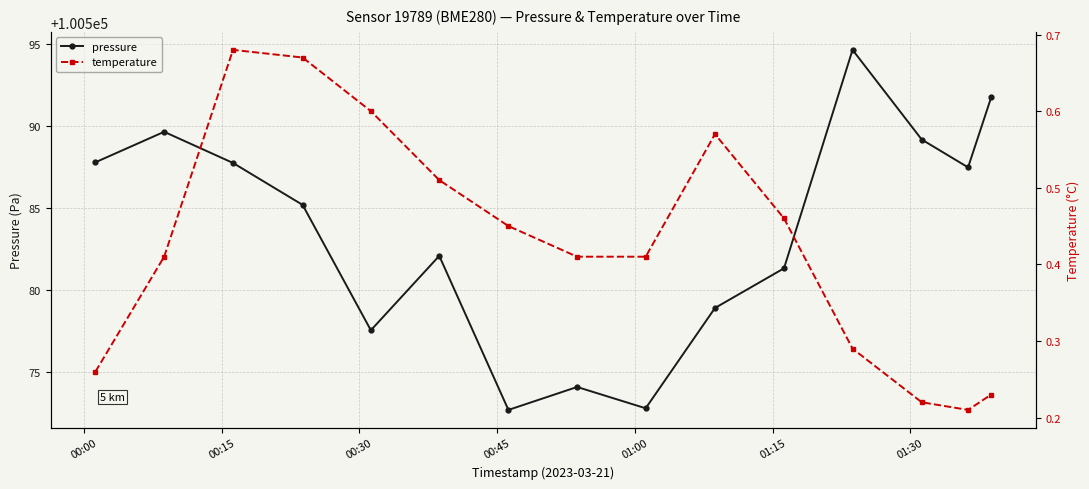

What are all the series names shown in the legend?

pressure, temperature